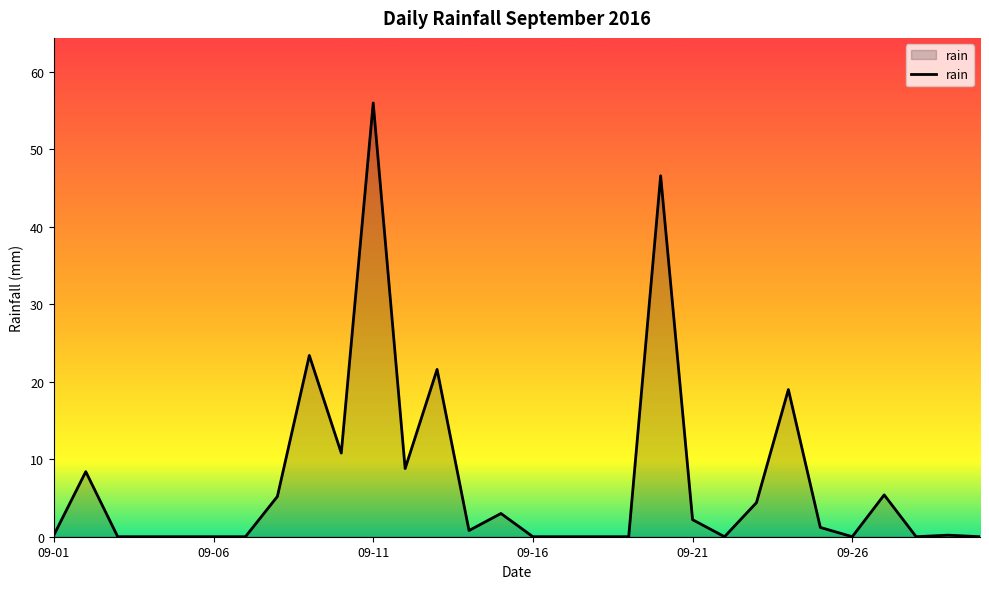

Does the chart display data point markers on the line(s)?

No